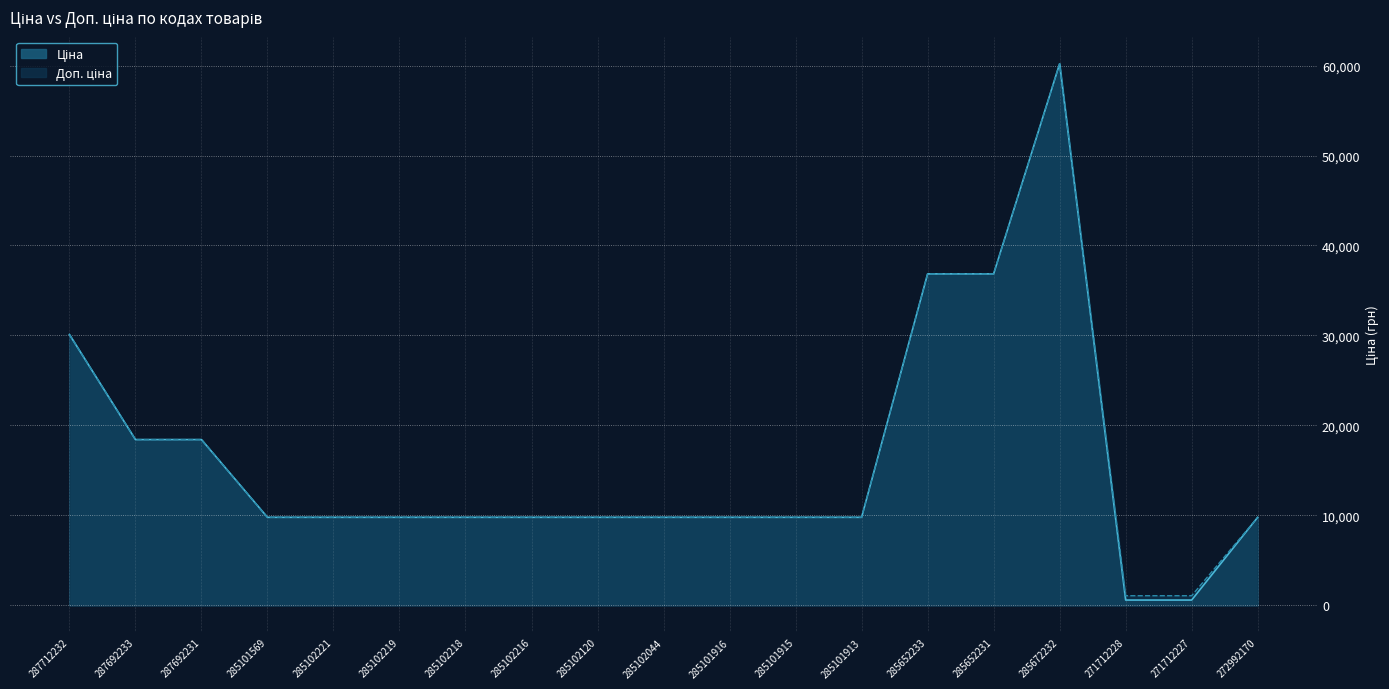

What is the difference between the Ціна values at 287712232 and 287692231?

11681.9